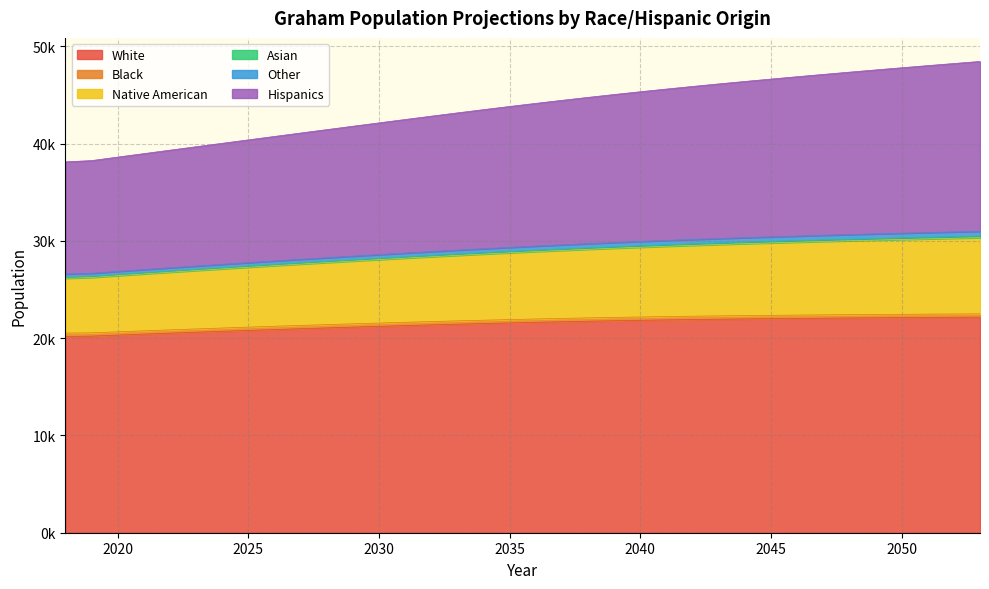

True or false: Hispanics and Native American intersect in this chart.

False